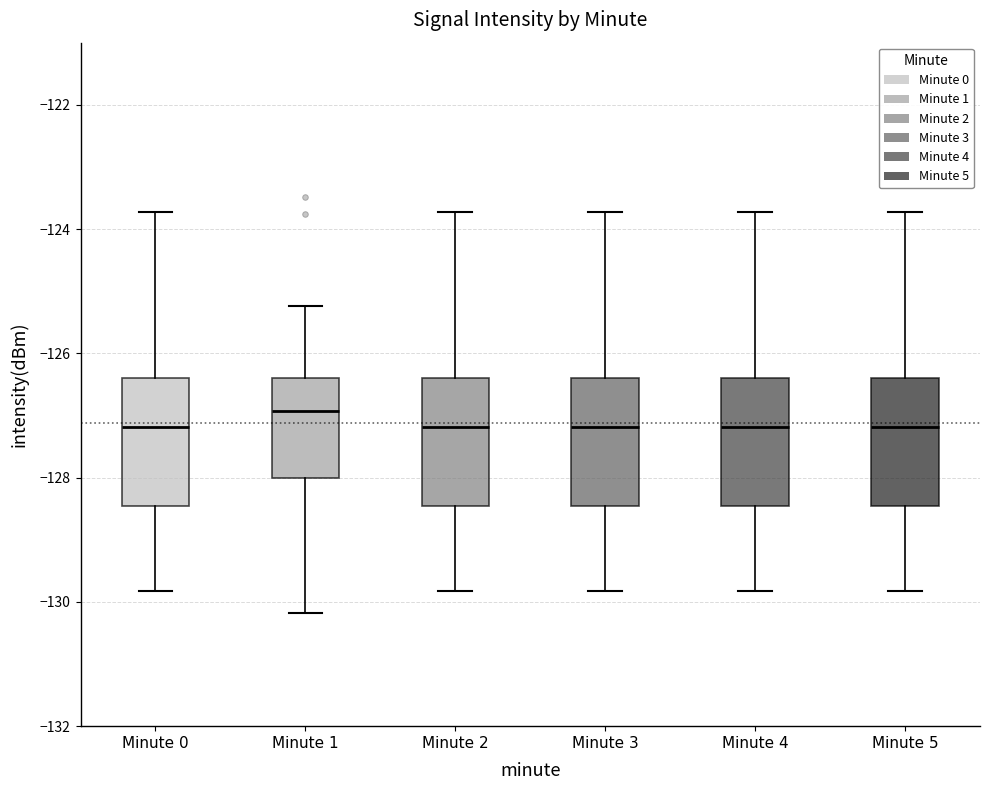

Reading left to right, transcribe this box plot: for each box, give where its median line is, the range the box spans, and where its two whiskers end, as read against the y-axis. The values are not printed on the chart, so give them approximately, as read against the axis.

Minute 0: median -127.2, box -128.4 to -126.4, whiskers -129.8 to -123.8
Minute 1: median -127.0, box -128.0 to -126.4, whiskers -130.2 to -125.2
Minute 2: median -127.2, box -128.4 to -126.4, whiskers -129.8 to -123.8
Minute 3: median -127.2, box -128.4 to -126.4, whiskers -129.8 to -123.8
Minute 4: median -127.2, box -128.4 to -126.4, whiskers -129.8 to -123.8
Minute 5: median -127.2, box -128.4 to -126.4, whiskers -129.8 to -123.8